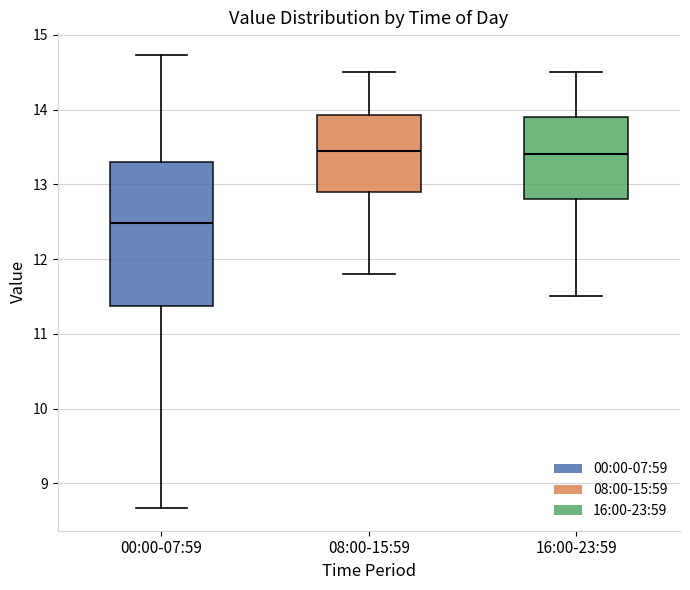

Where is the upper edge of the box for 00:00-07:59 on the y-axis? The values are not printed on the chart, so give them approximately, as read against the axis.

13.3